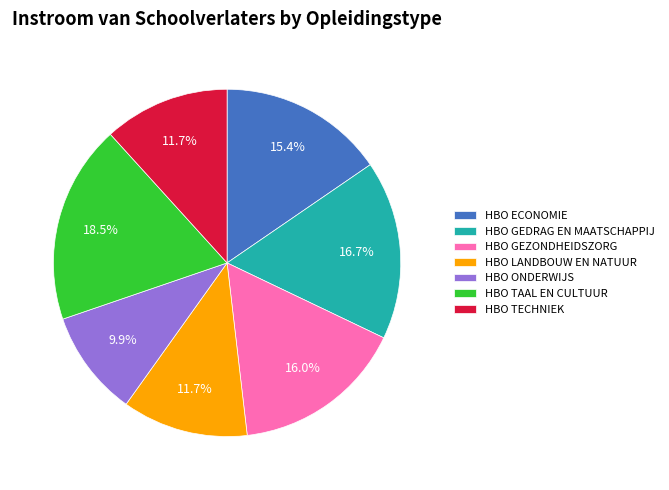

What percentage is the HBO ONDERWIJS slice, to the nearest percent?

10%